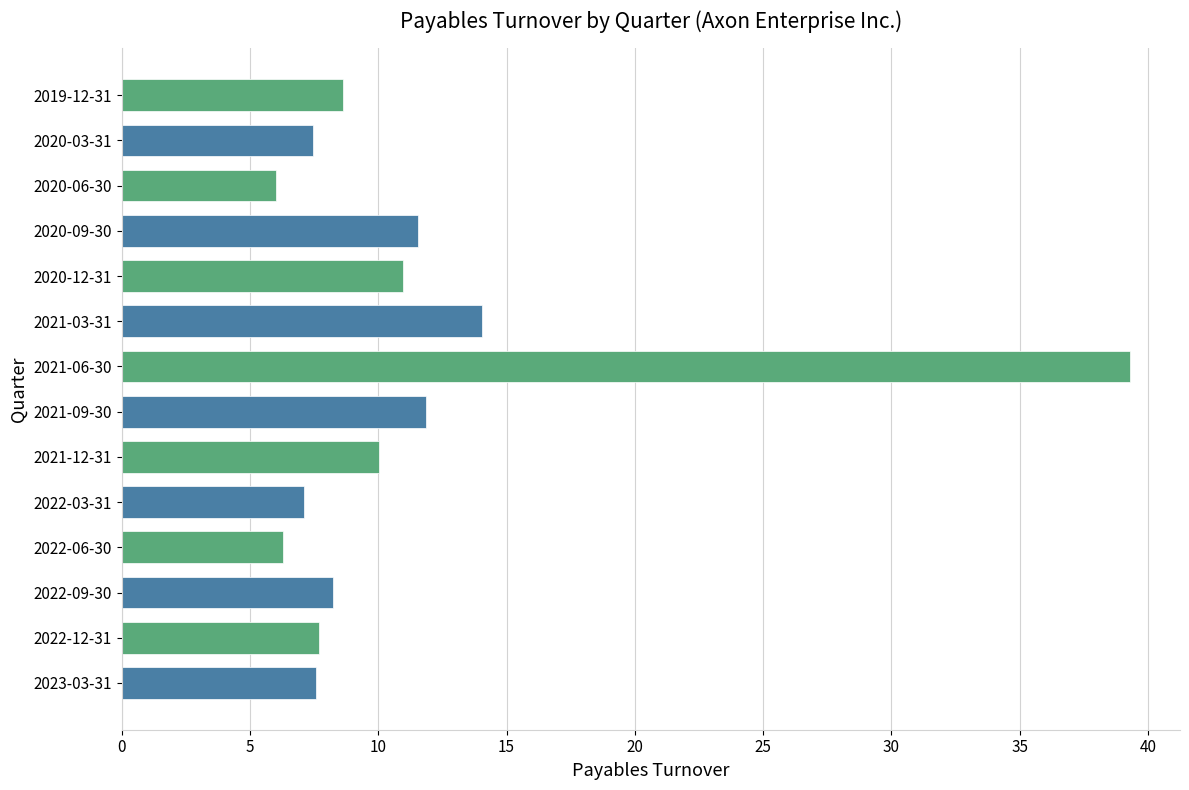

True or false: the data shows 23.0 at 2021-06-30.

False